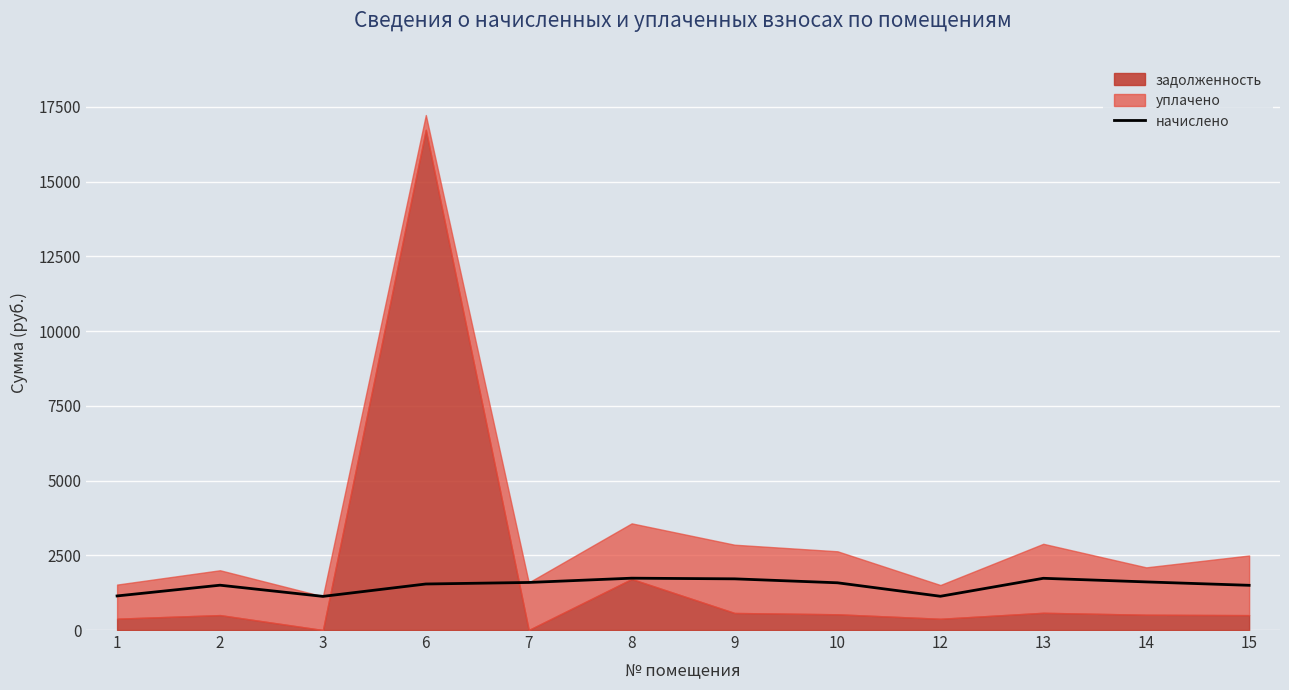

Reading left to right, what are all the values shown in this chart?

1140.1	1499.4	1125.5	1539.7	1591.0	1734.0	1712.0	1580.0	1129.1	1730.3	1609.4	1495.7